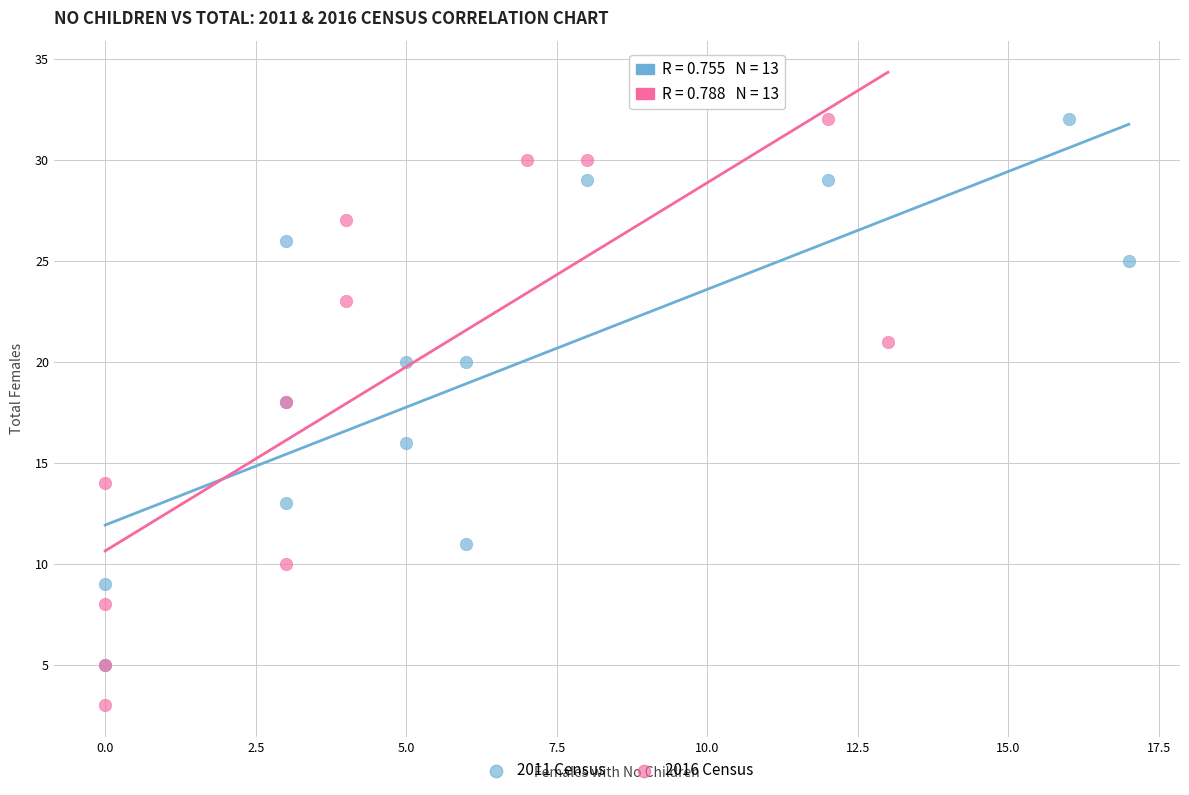

Which series reaches the maximum Y coordinate?

2016 Census